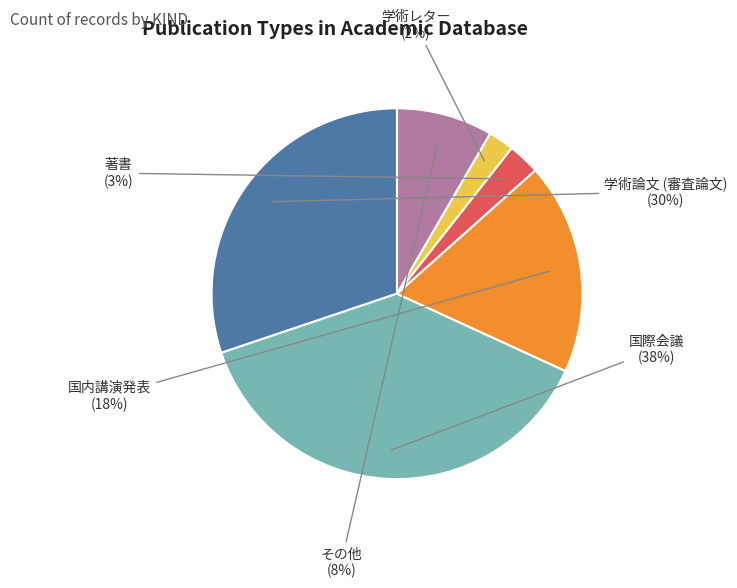

Count the number of slices in the pie.

6